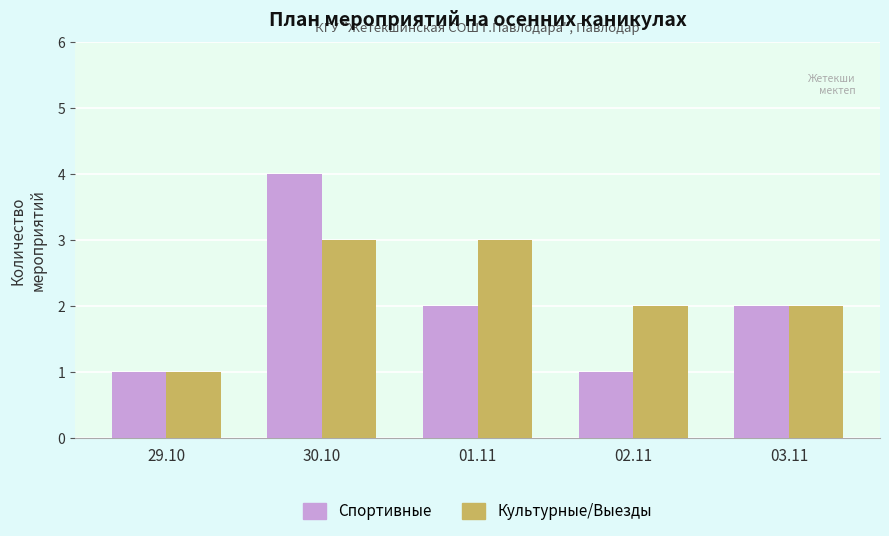

How many data points does each series have?

5